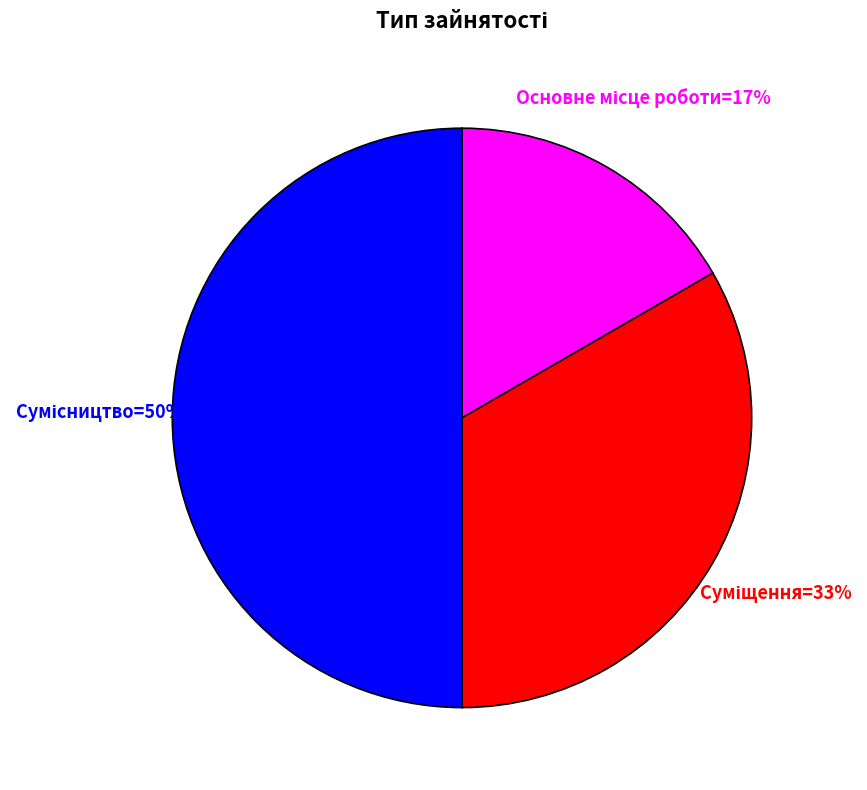

To the nearest percent, what is the average slice percentage?

33%